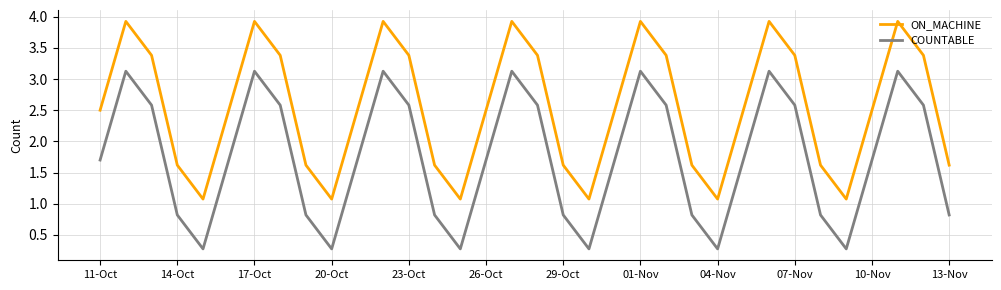

How many distinct data groups are displayed?

2